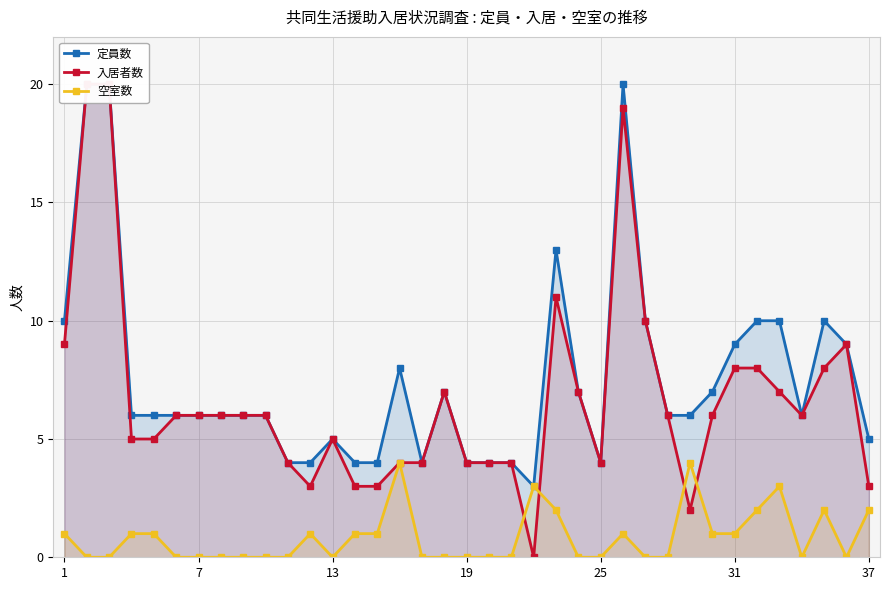

How many values in the 空室数 series exceed 0?

17